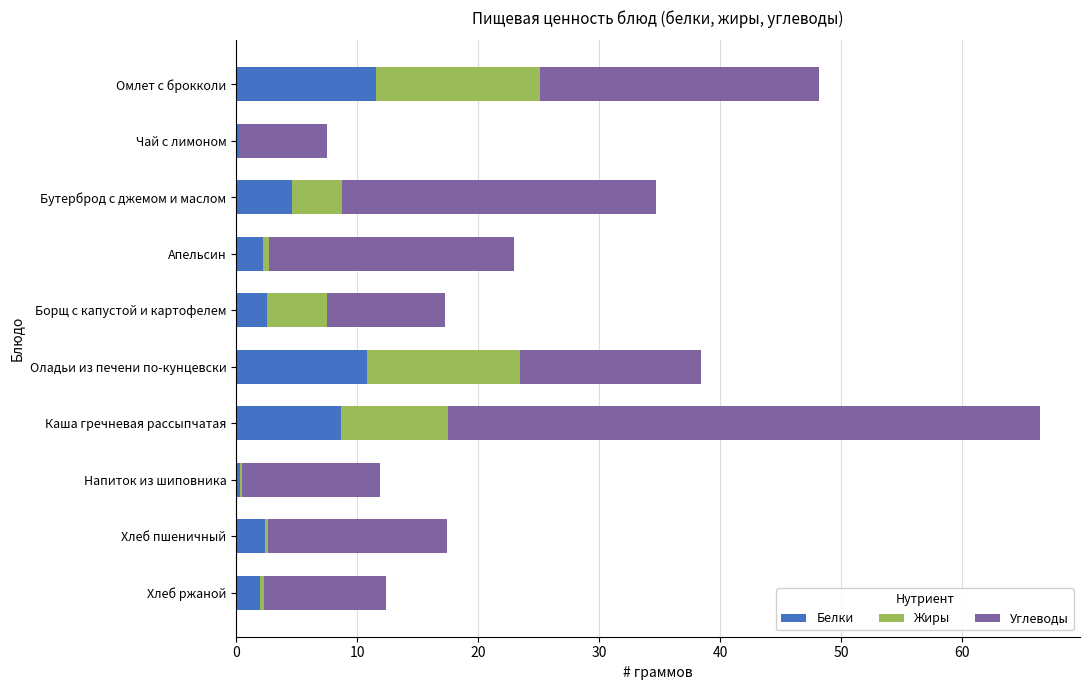

What value does the Белки series have at Бутерброд с джемом и маслом?

4.6